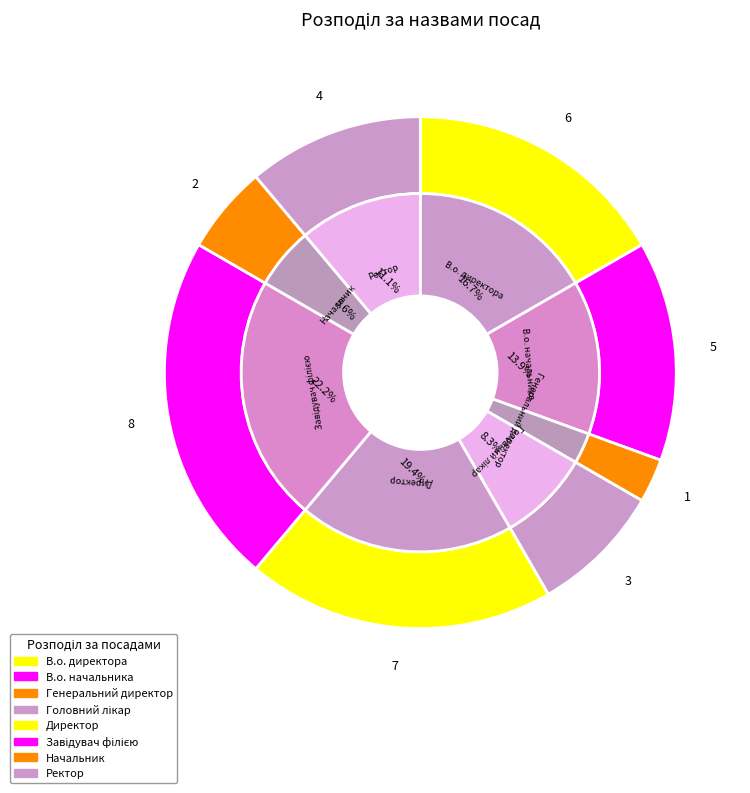

Rank the categories by value from highest to lowest.

Завідувач філією, Директор, В.о. директора, В.о. начальника, Ректор, Головний лікар, Начальник, Генеральний директор